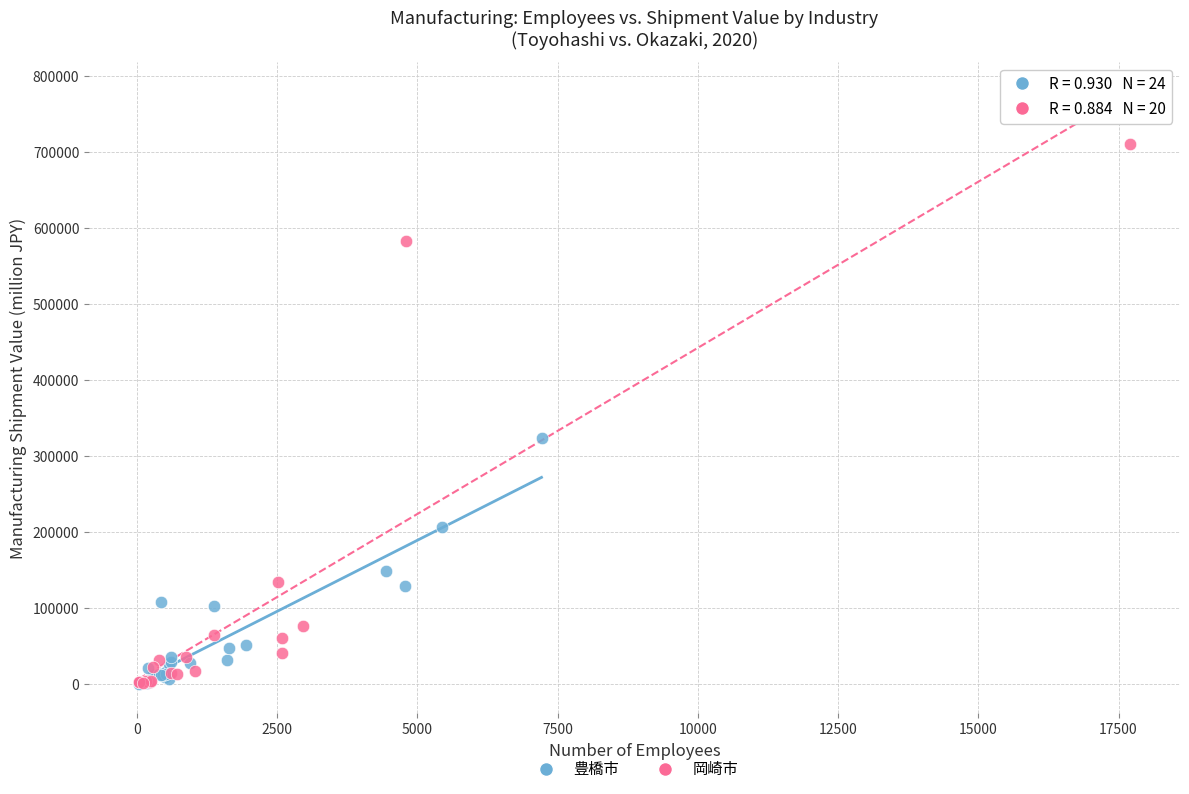

Which series contains the highest Y value?

岡崎市